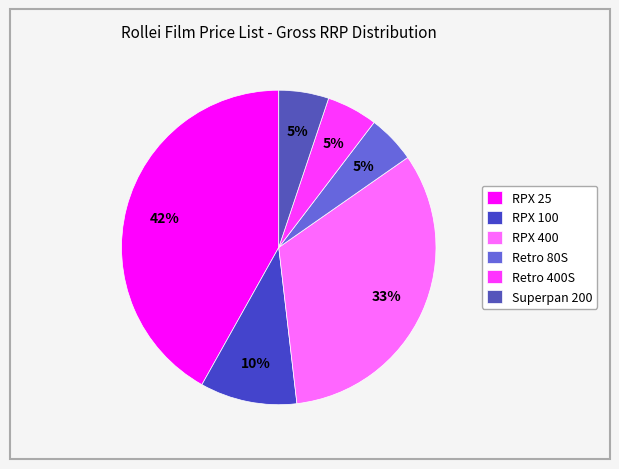

Rank the categories by value from highest to lowest.

RPX 25, RPX 400, RPX 100, Retro 400S, Superpan 200, Retro 80S